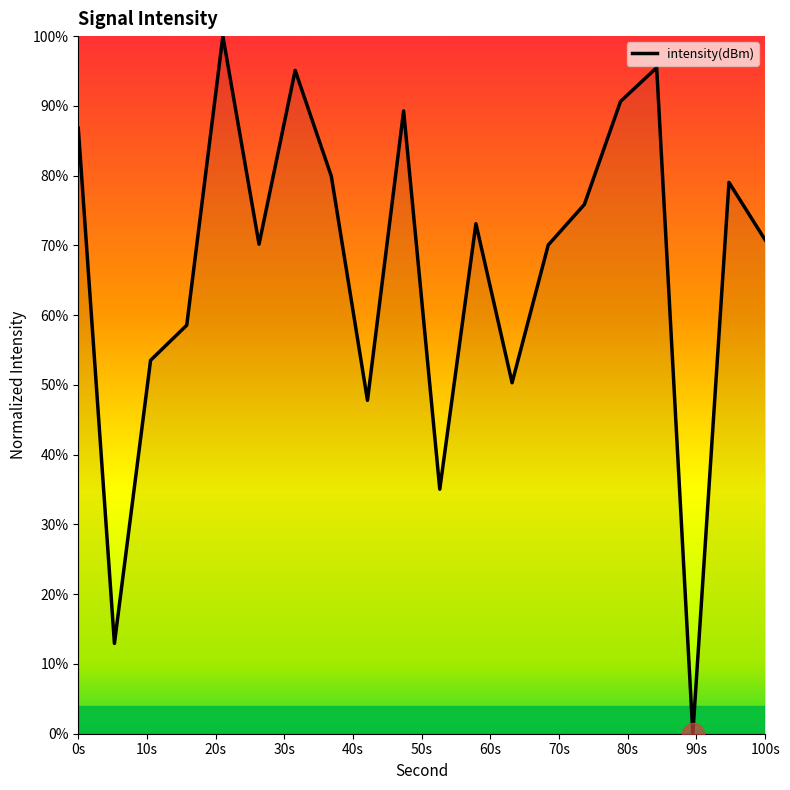

What is the greatest value displayed?

100.0